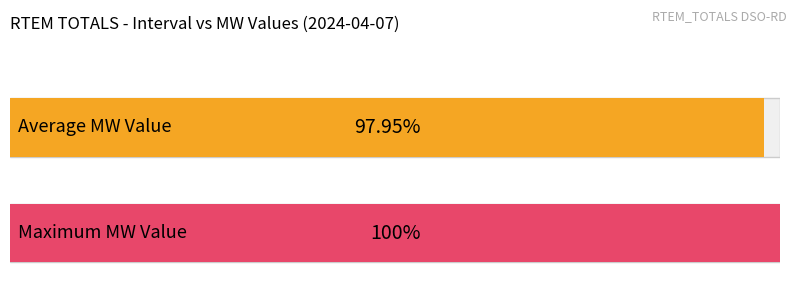

Does the chart contain stacked bars?

No